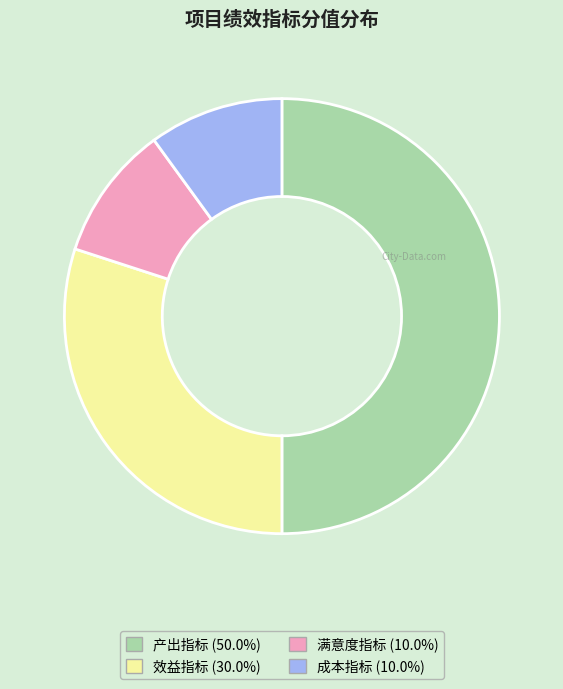

What is the ratio of the value at 产出指标 (50.0%) to the value at 满意度指标 (10.0%)?

5.0